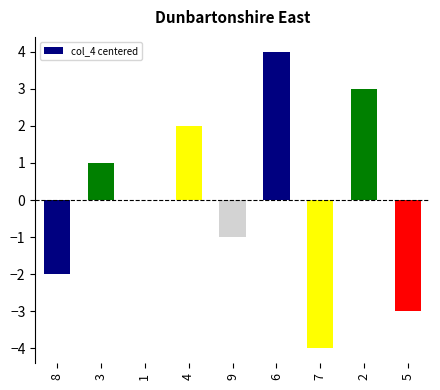

What is the maximum value shown in the chart?

4